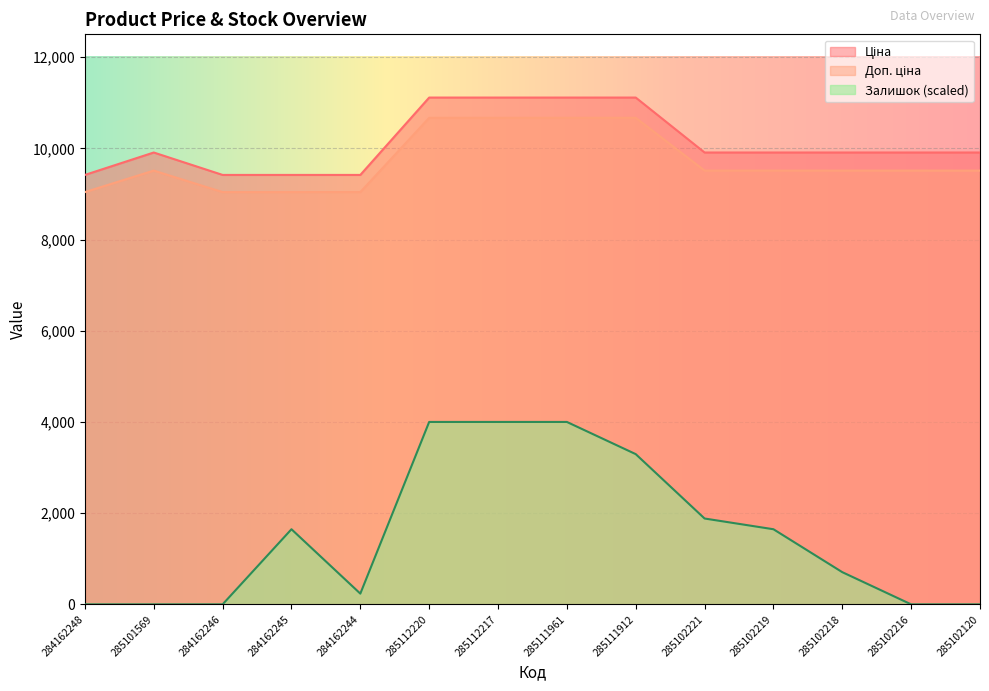

What position from the right is 285102218?

3